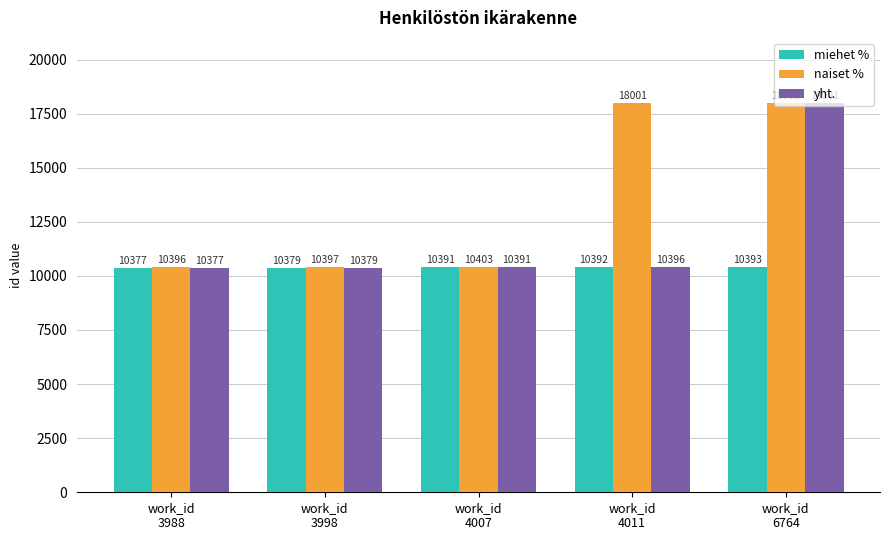

At which category is the sum across all series the highest?

work_id
6764